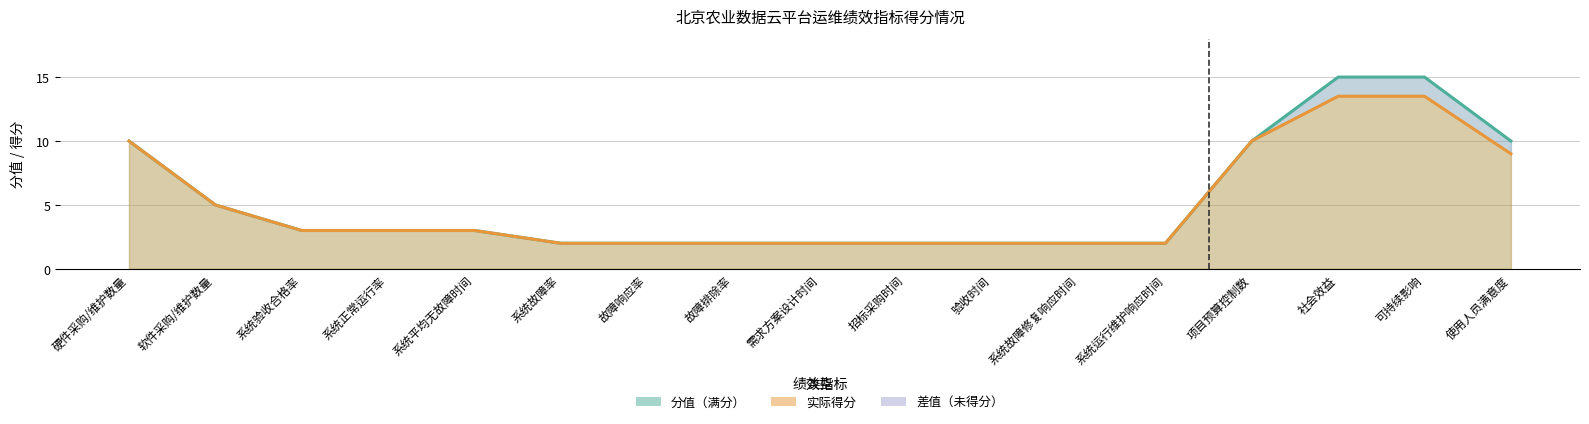

Which has a higher value, 需求方案设计时间 or 可持续影响?

可持续影响